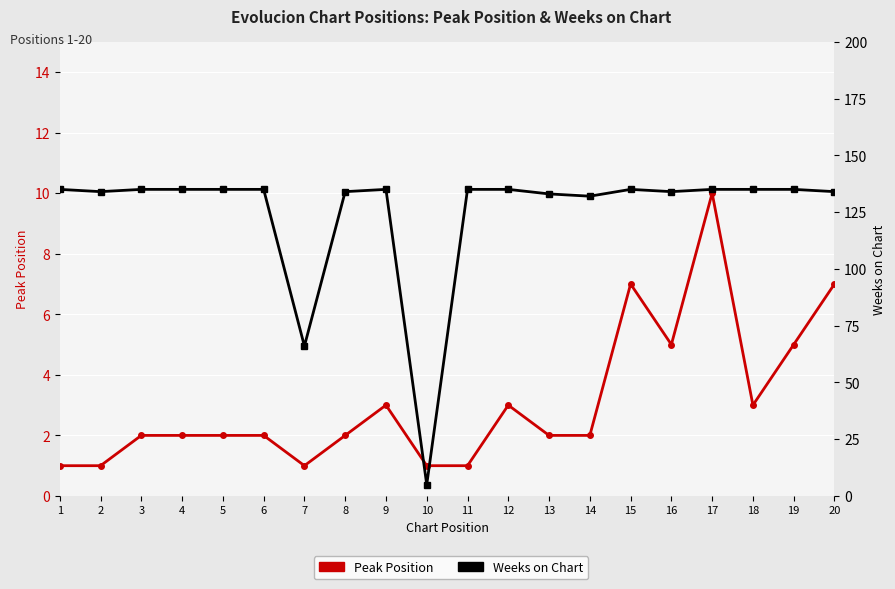

Which series has the largest total across all categories?

Weeks on Chart